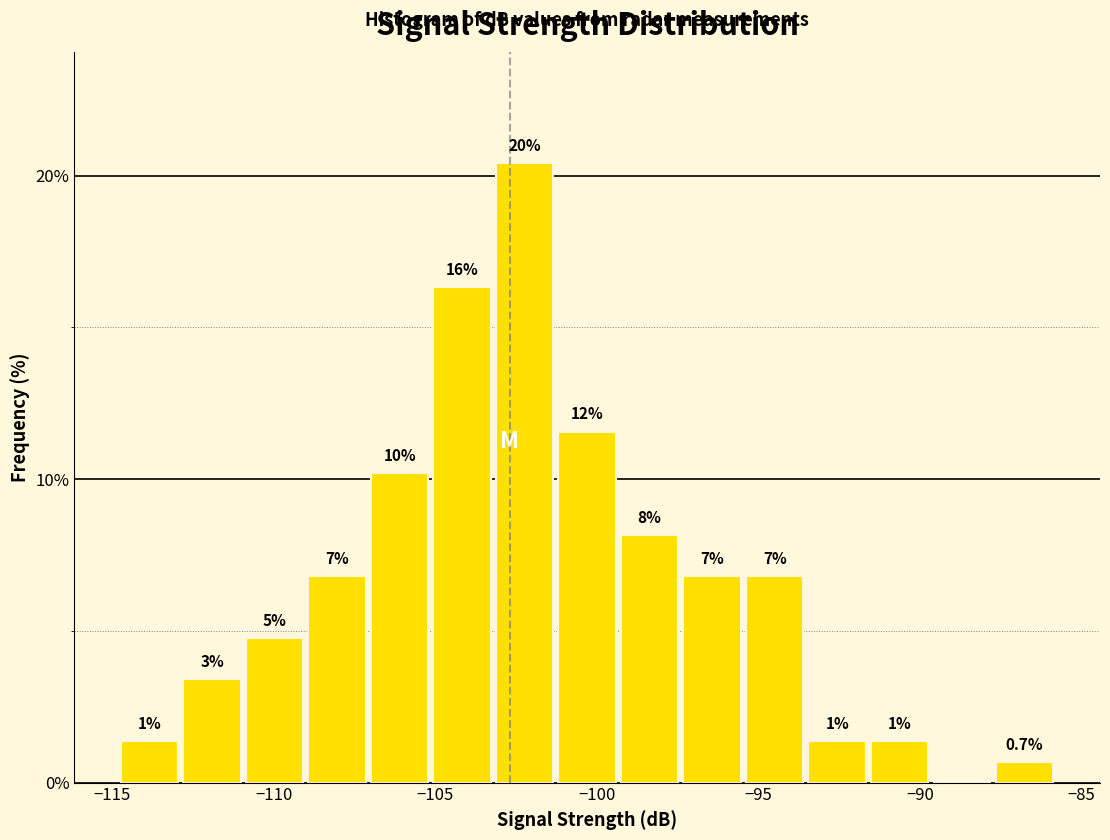

Around what value on the x-axis is the tallest bar? Give the approximate position of its centre, as read against the axis.

-102.0